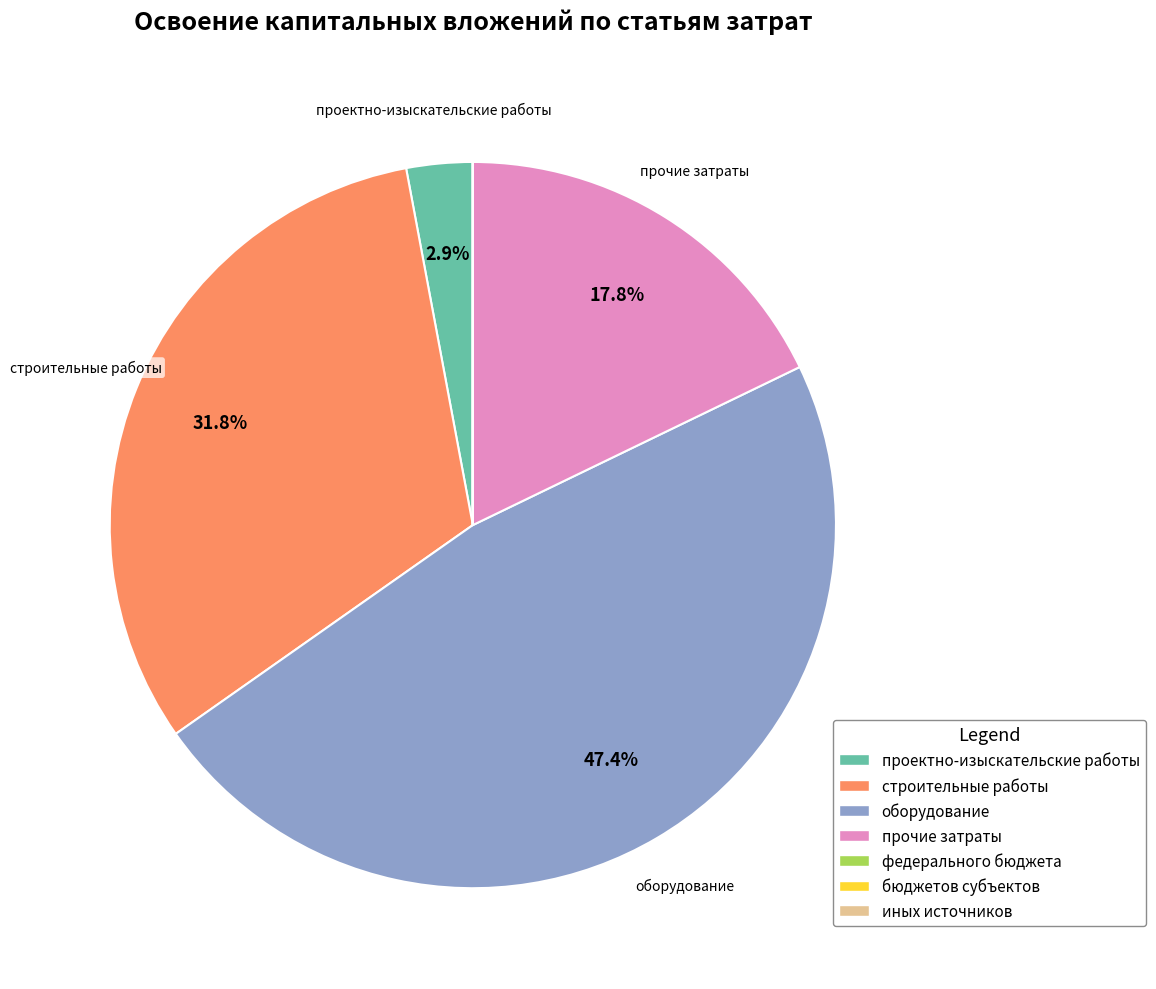

Which category has the biggest portion of the pie?

оборудование